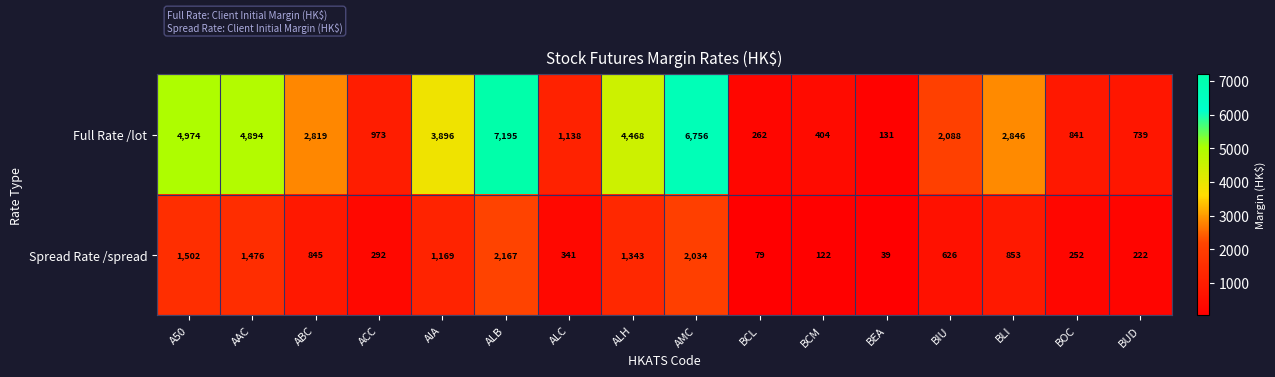

Which label corresponds to the largest value in the chart?

ALB